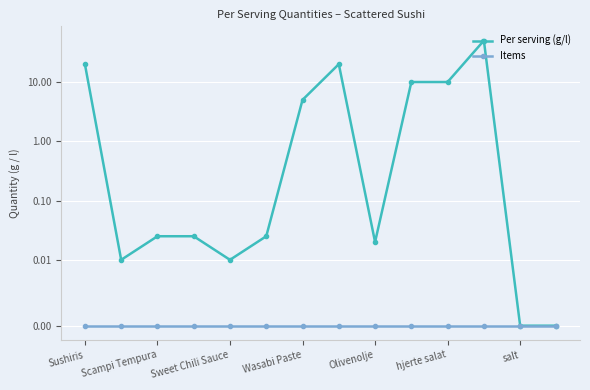

True or false: Per serving (g/l) has a value of 0.0 at Scampi Tempura.

False